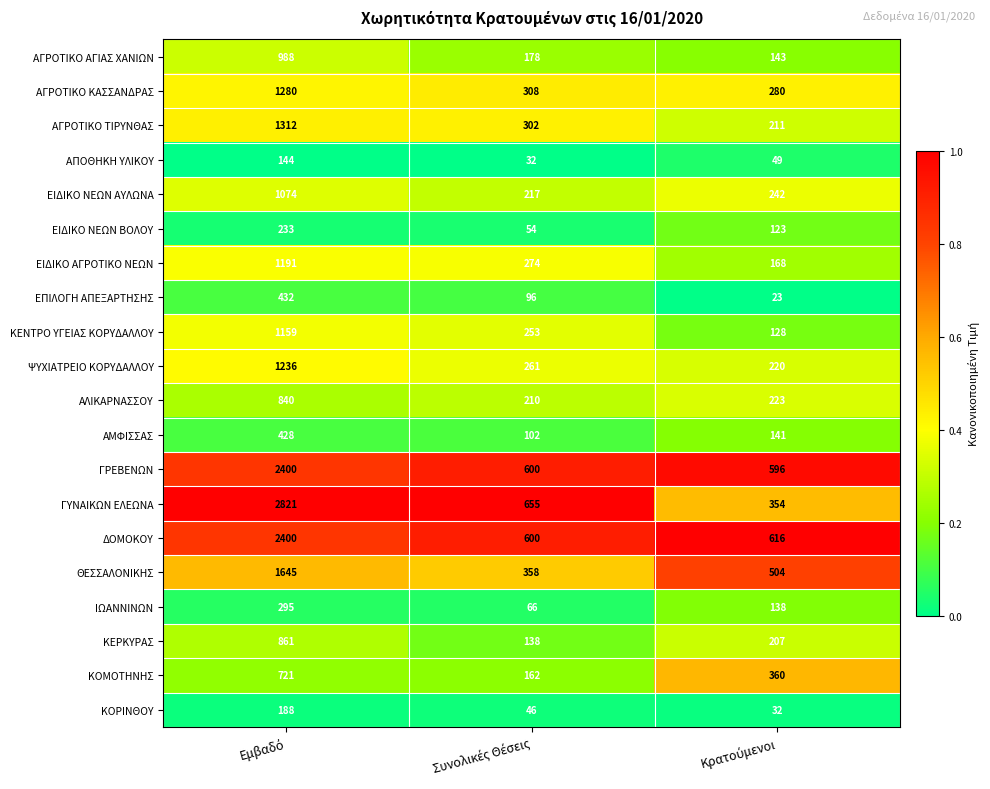

What is the minimum value for ΚΟΜΟΤΗΝΗΣ?

162